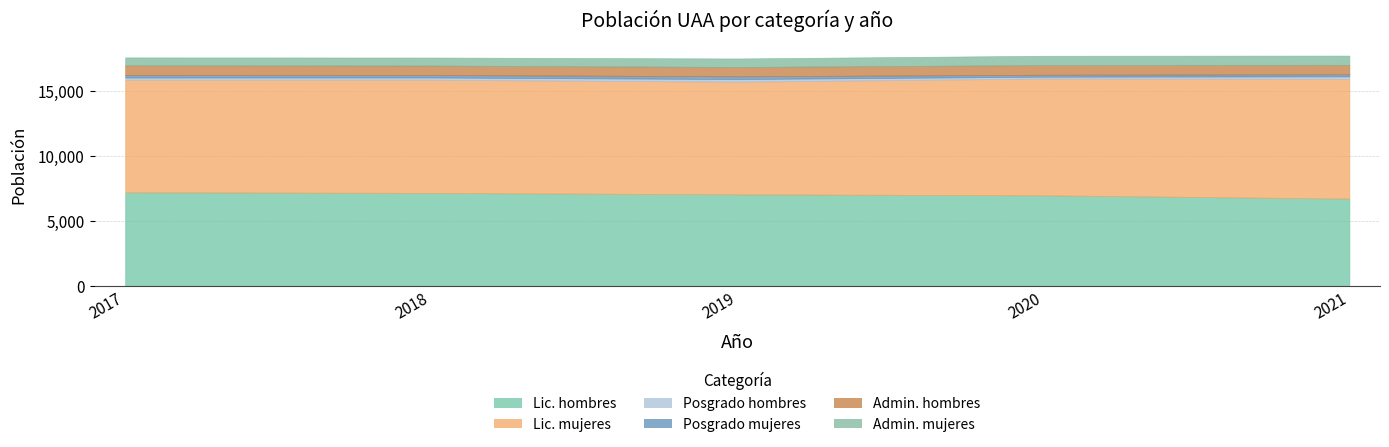

Does the chart display data point markers on the line(s)?

No